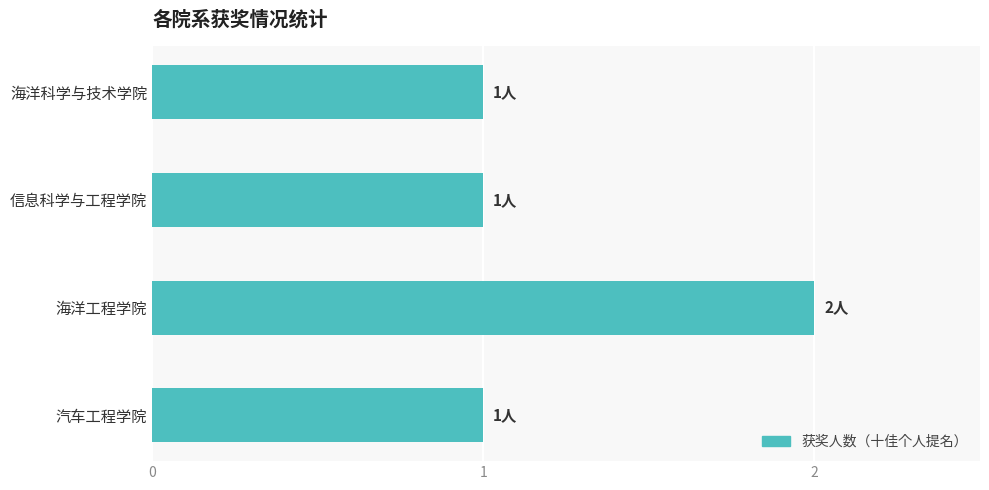

What is the difference between the maximum and minimum values?

1